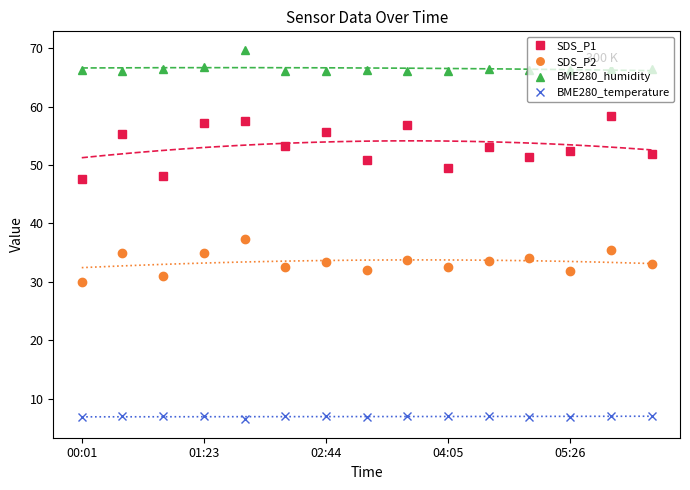

Is the value of SDS_P2 at 04:05 greater than the value of BME280_temperature at 01:23?

Yes